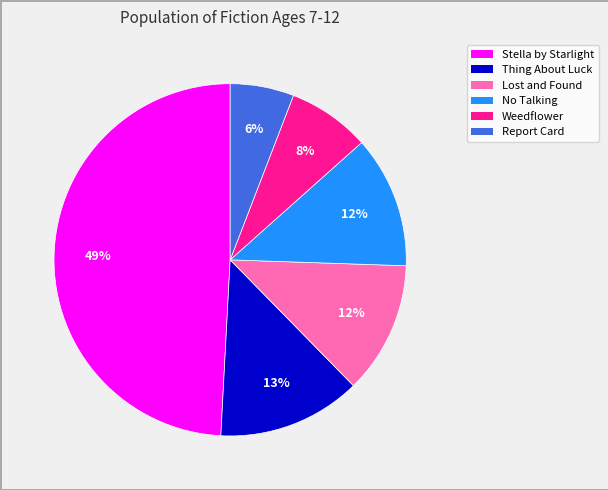

What is the largest slice in the pie chart?

Stella by Starlight